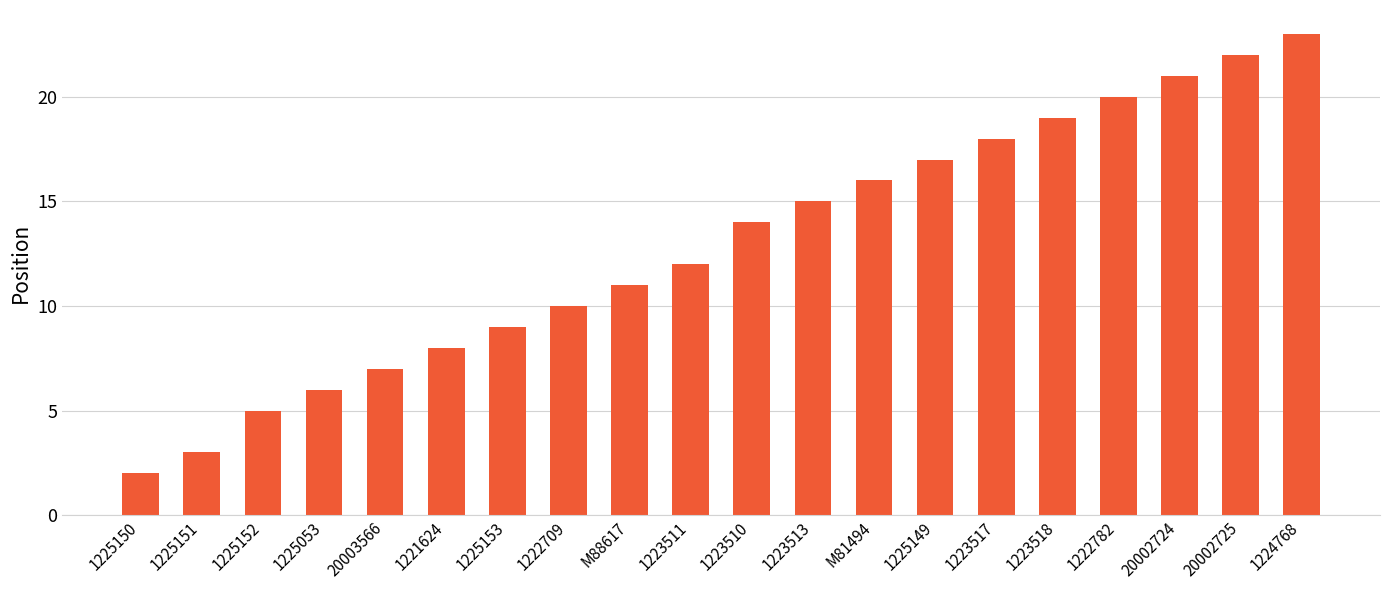

What is the minimum value shown in the chart?

2